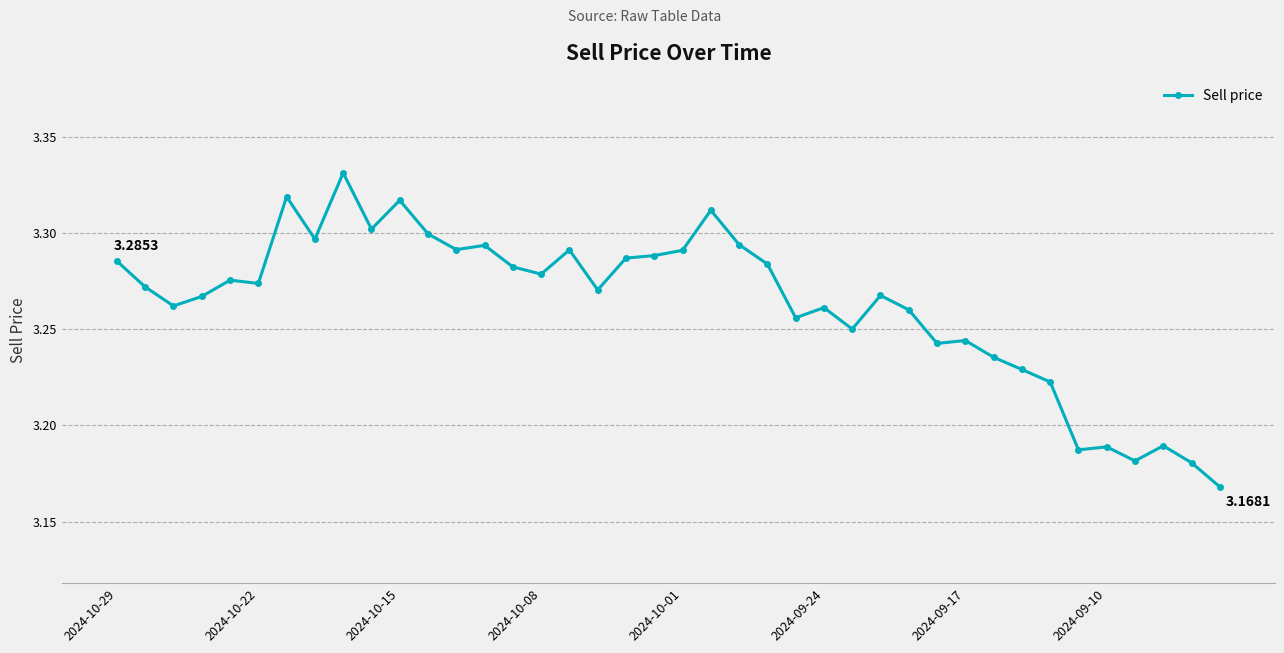

What is the sum of all values?

130.5